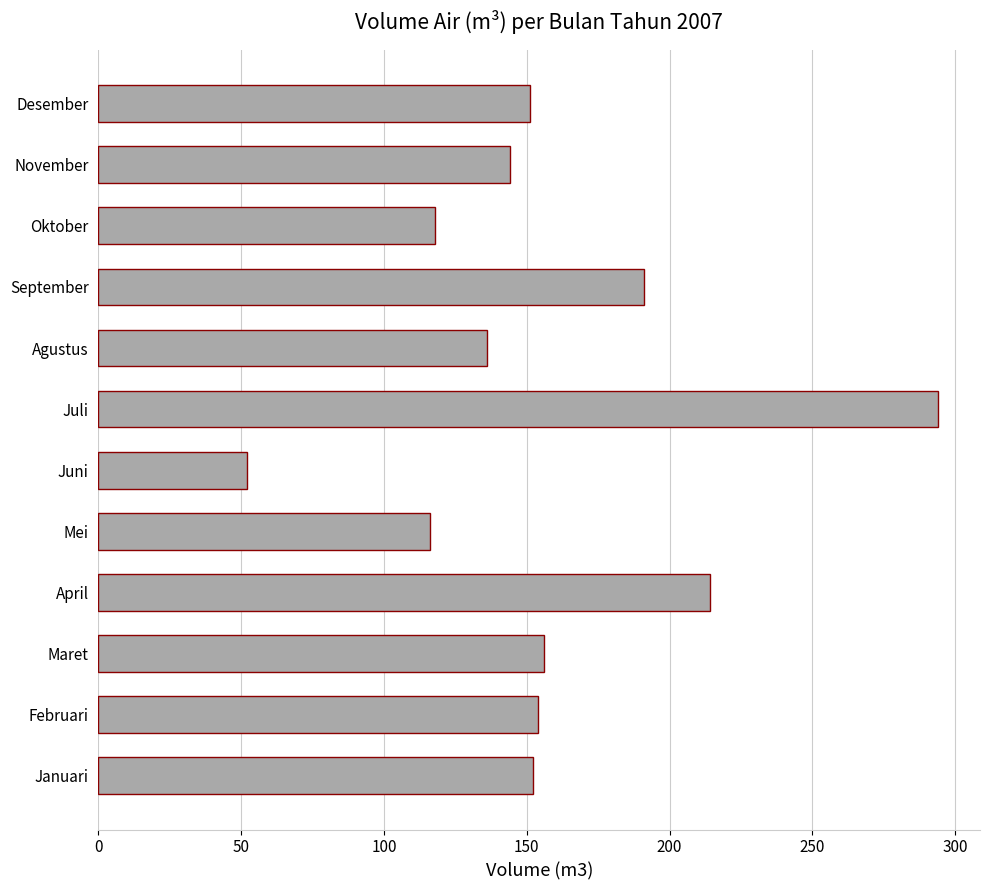

What is the ratio of the value at Oktober to the value at Agustus?

0.9